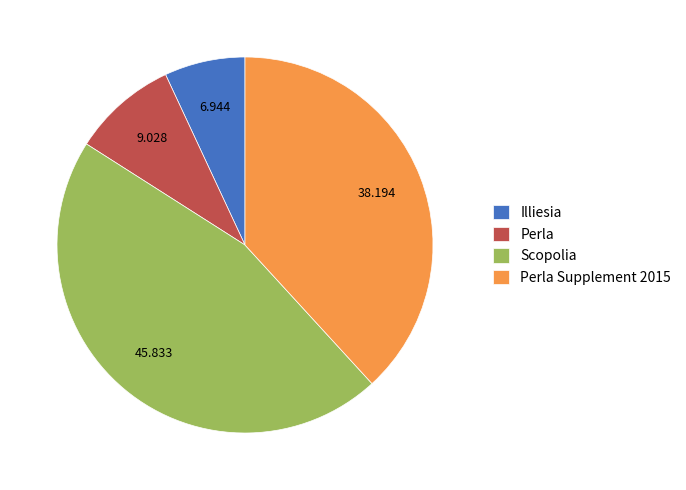

Which slice is the largest?

Scopolia